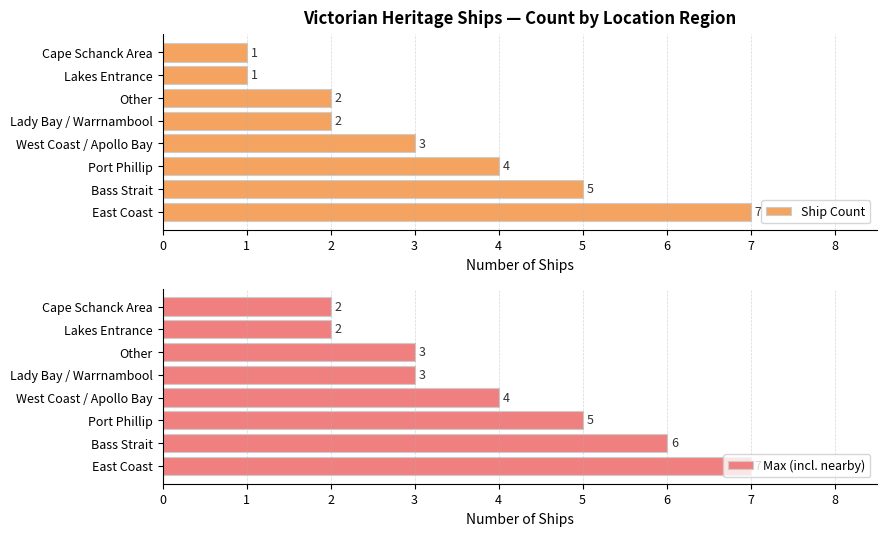

How many bars are there in each group?

2